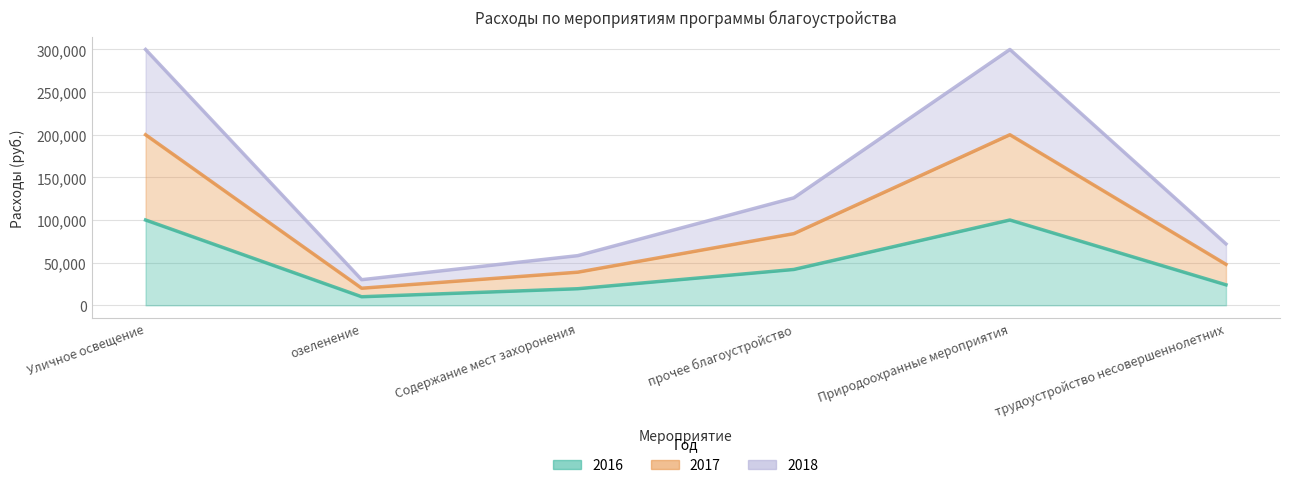

What is the label of the 5th point from the left?

Природоохранные мероприятия